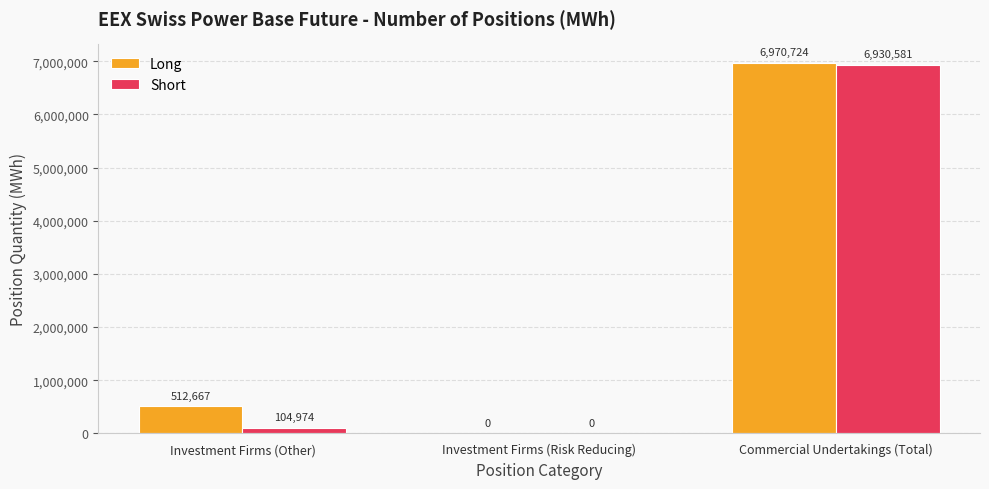

What is the sum of all Long values?

7483391